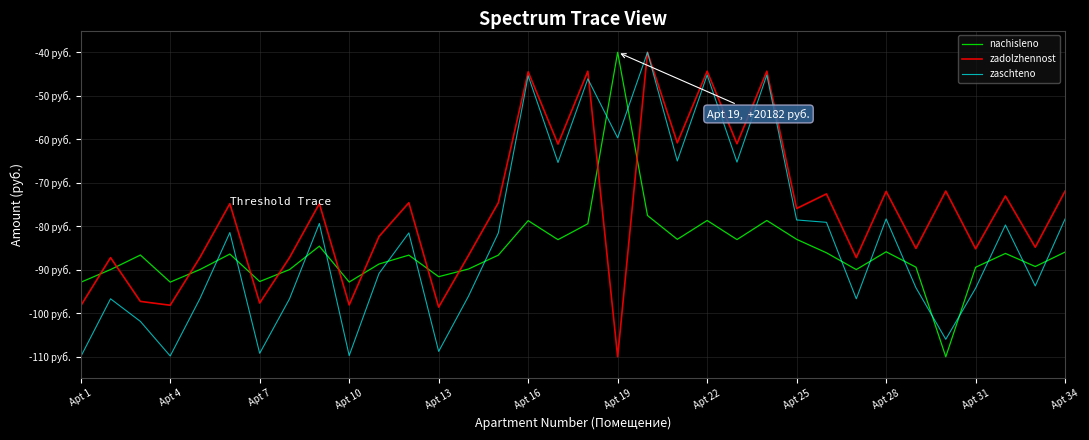

How many interior local peaks does the nachisleno series have?

10